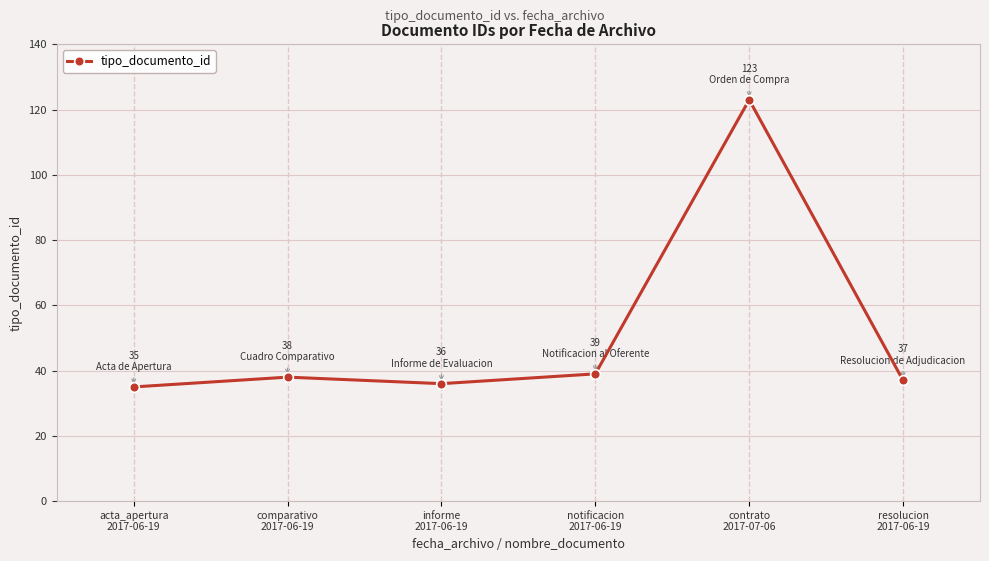

What is the label of the 3rd point from the left?

informe
2017-06-19